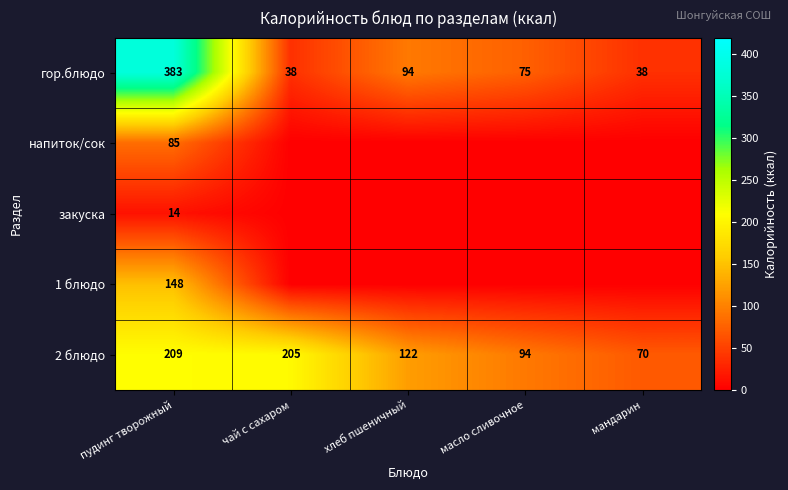

What is the maximum value for гор.блюдо?

383